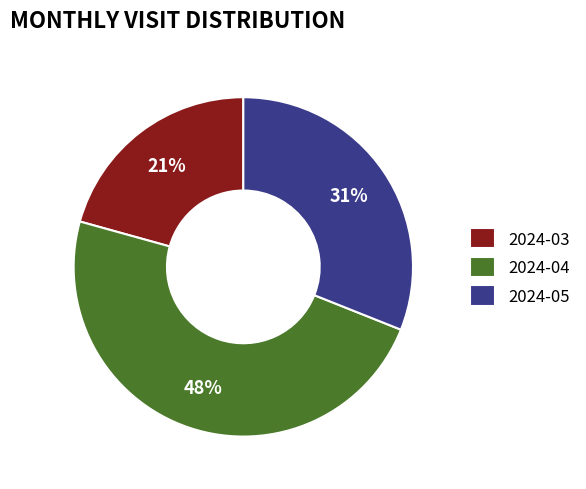

True or false: 2024-03 accounts for 32% of the total.

False